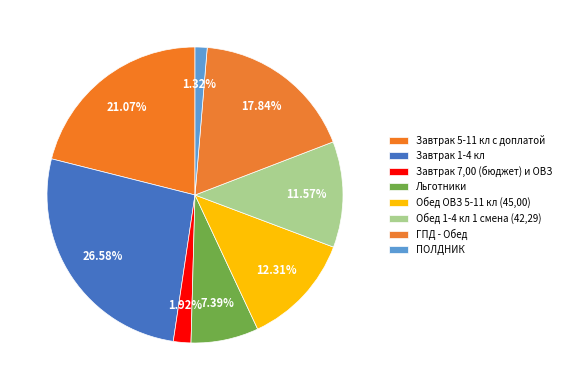

Does any single category account for the majority?

No